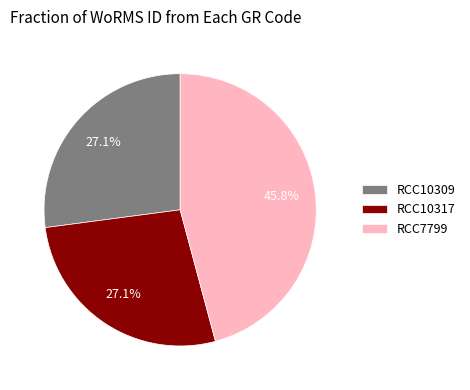

To the nearest percent, what is the combined percentage of RCC10317 and RCC7799?

73%